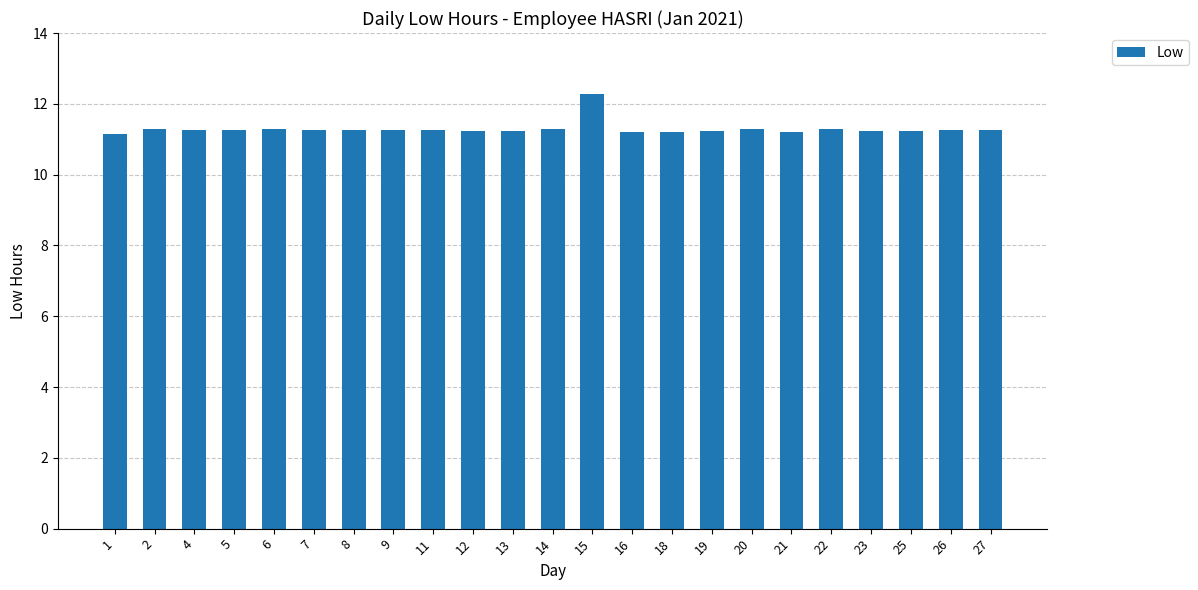

What is the sum of all values?

259.8